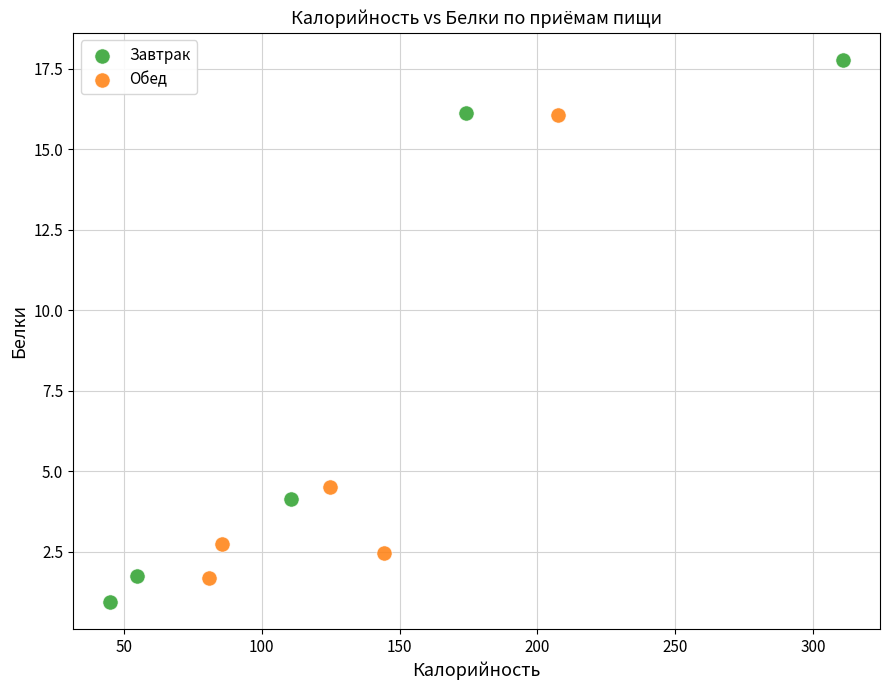

Which series reaches the minimum Y coordinate?

Завтрак